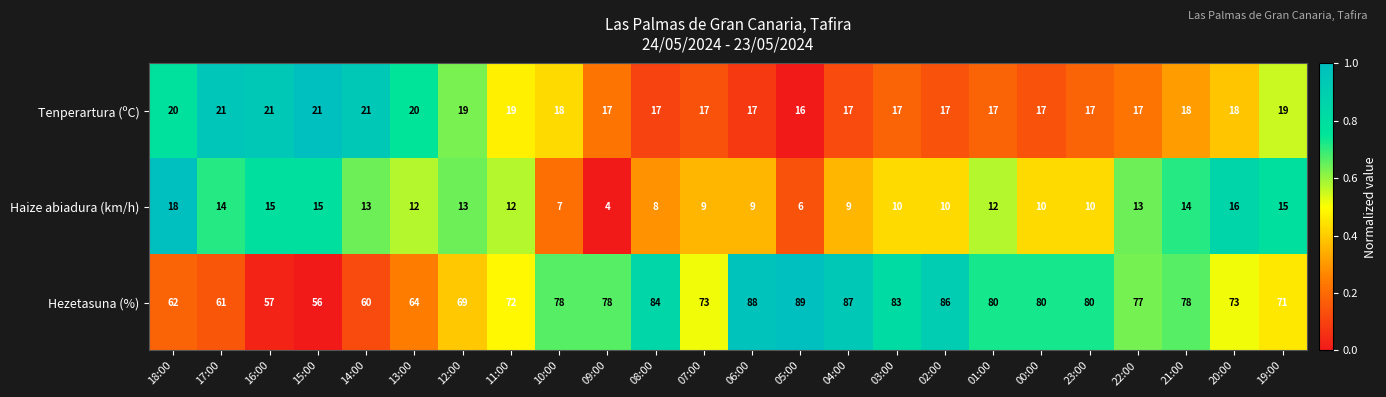

At which label does Hezetasuna (%) reach its minimum?

15:00